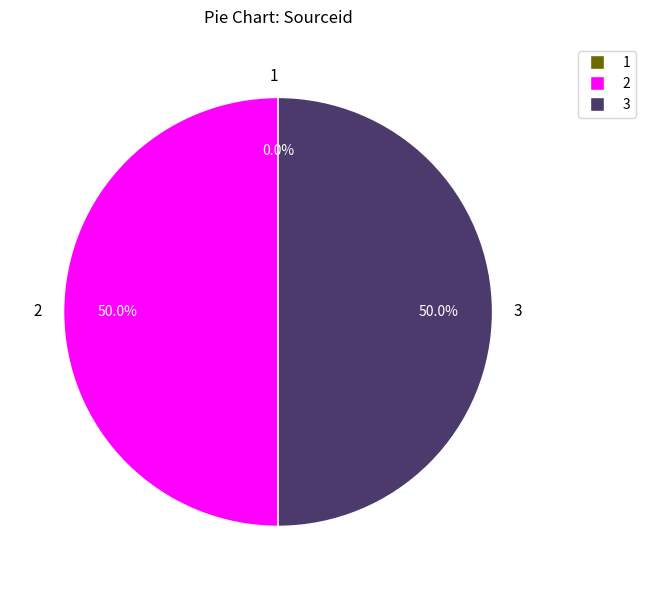

Do 2 and 3 together represent more than half of the pie?

Yes